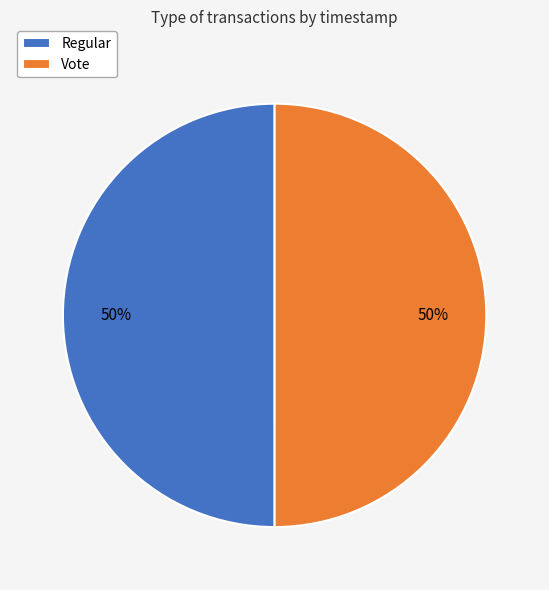

The Vote slice represents 41% of the pie. True or false?

False